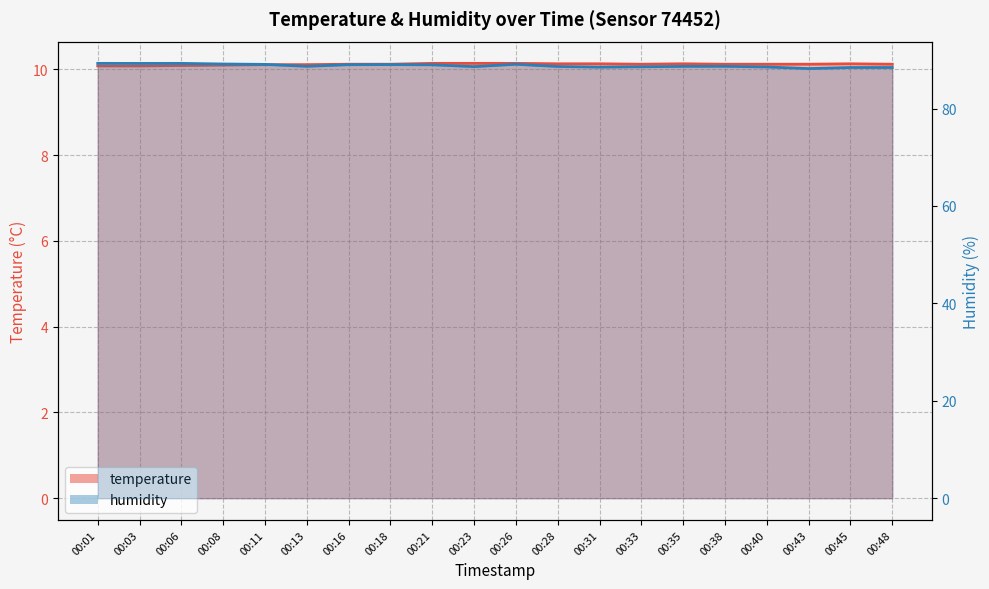

Rank the series by their average value, from lowest to highest.

temperature, humidity